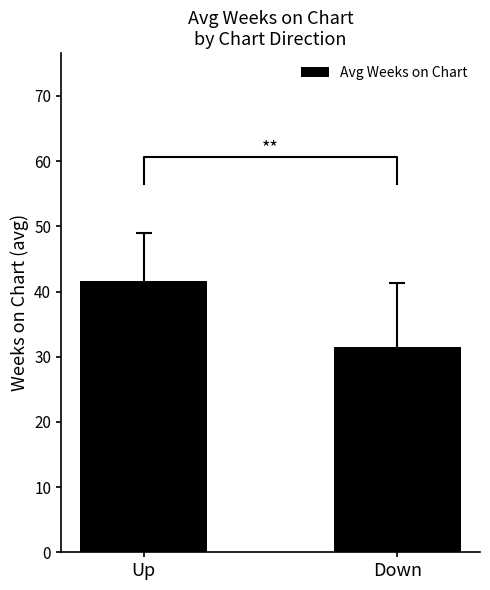

What is the sum of all values?

73.1